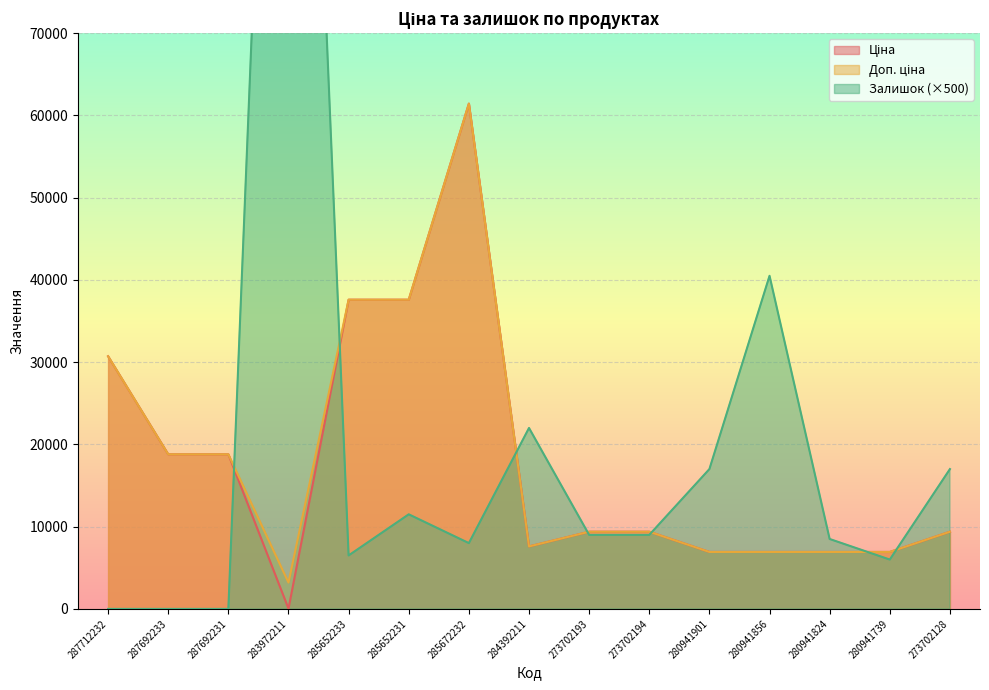

True or false: Ціна has a value of 10073.9 at 280941824.

False